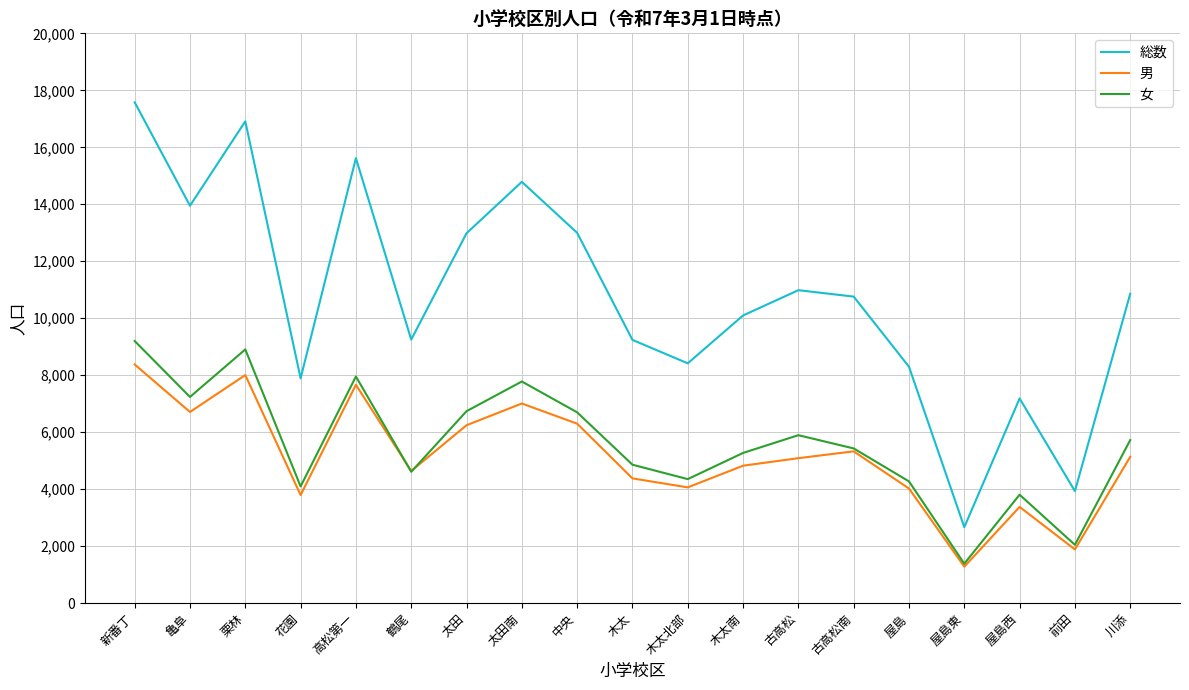

What is the total value across all series at 太田?

25966